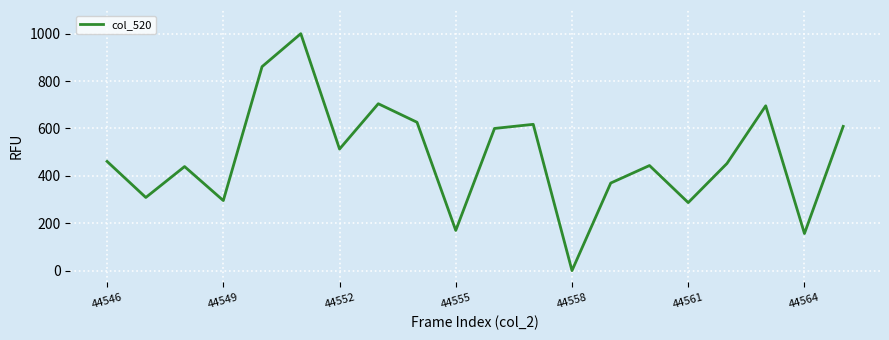

Does the chart have visible grid lines?

Yes